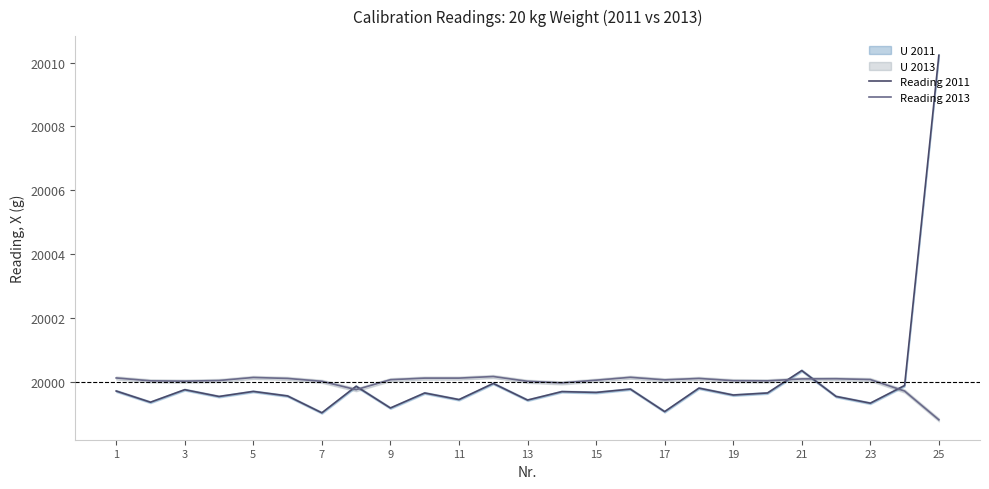

Reading right to left, what are all the values shown in this chart?

Reading 2011: 20010.2	19999.9	19999.3	19999.5	20000.4	19999.7	19999.6	19999.8	19999.1	19999.8	19999.7	19999.7	19999.4	20000.0	19999.4	19999.7	19999.2	19999.9	19999.0	19999.6	19999.7	19999.5	19999.8	19999.4	19999.7
Reading 2013: 19998.8	19999.7	20000.1	20000.1	20000.1	20000.0	20000.0	20000.1	20000.1	20000.1	20000.1	20000.0	20000.0	20000.2	20000.1	20000.1	20000.1	19999.8	20000.0	20000.1	20000.1	20000.0	20000.0	20000.0	20000.1